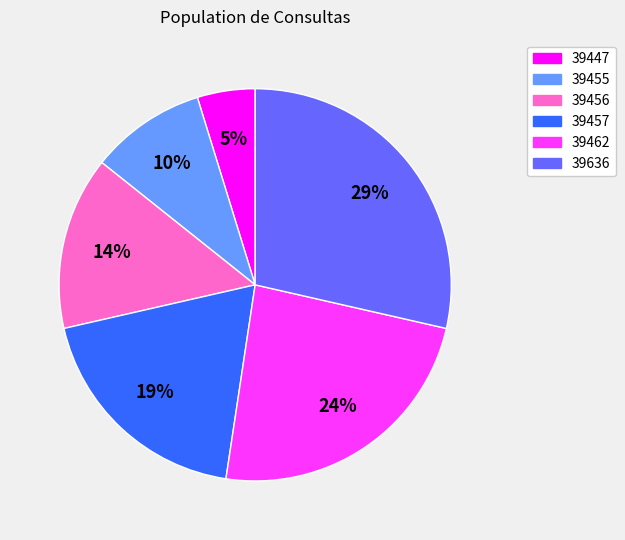

Which slice is the smallest?

39447